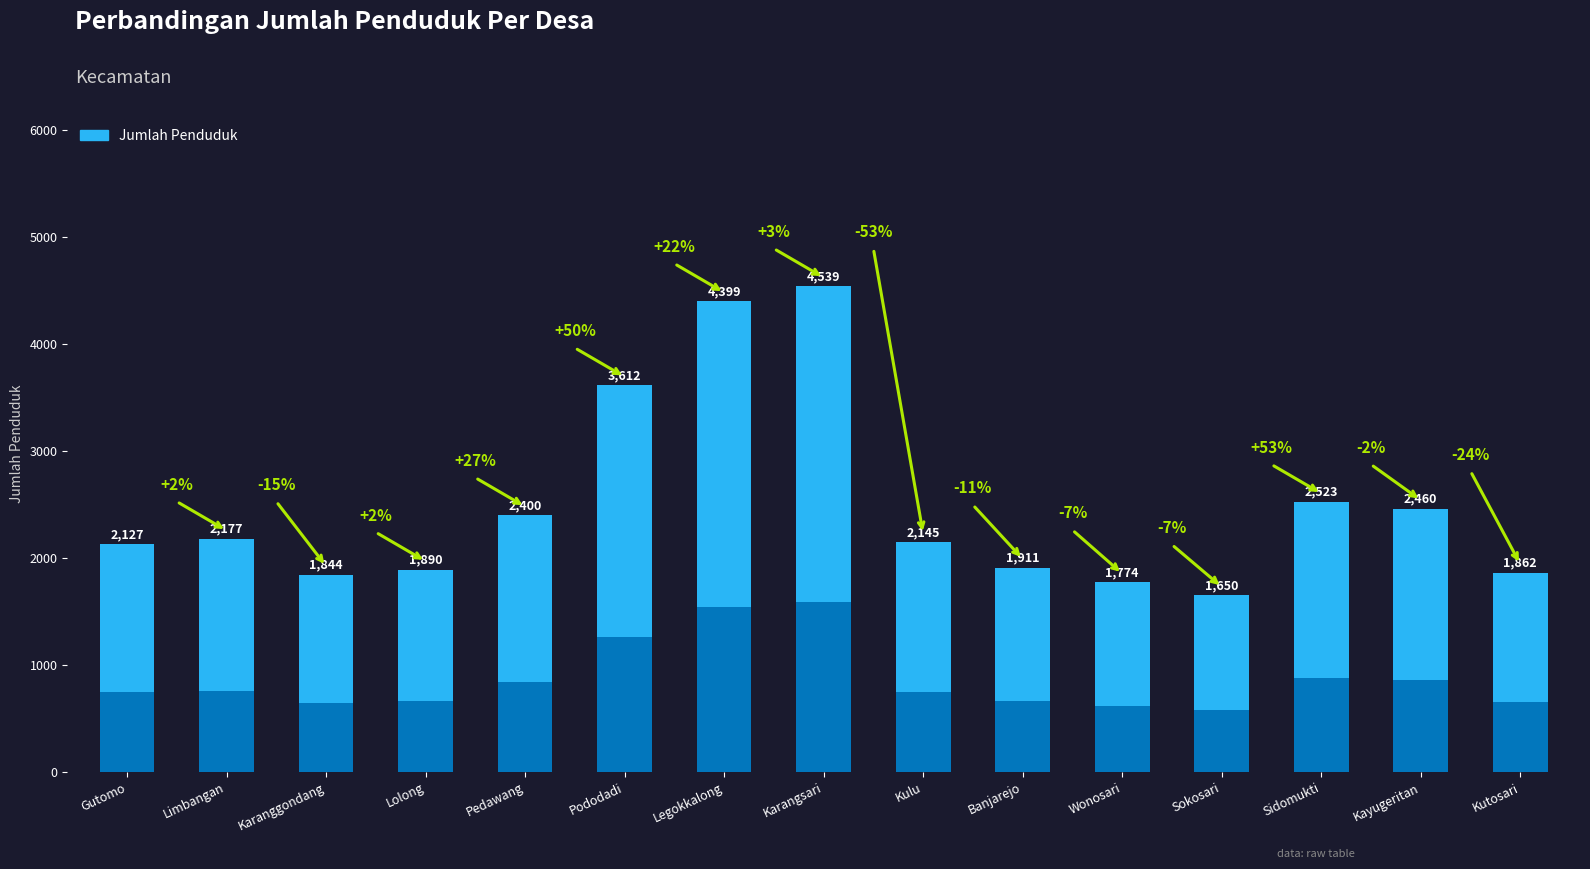

Which label corresponds to the largest value in the chart?

Karangsari